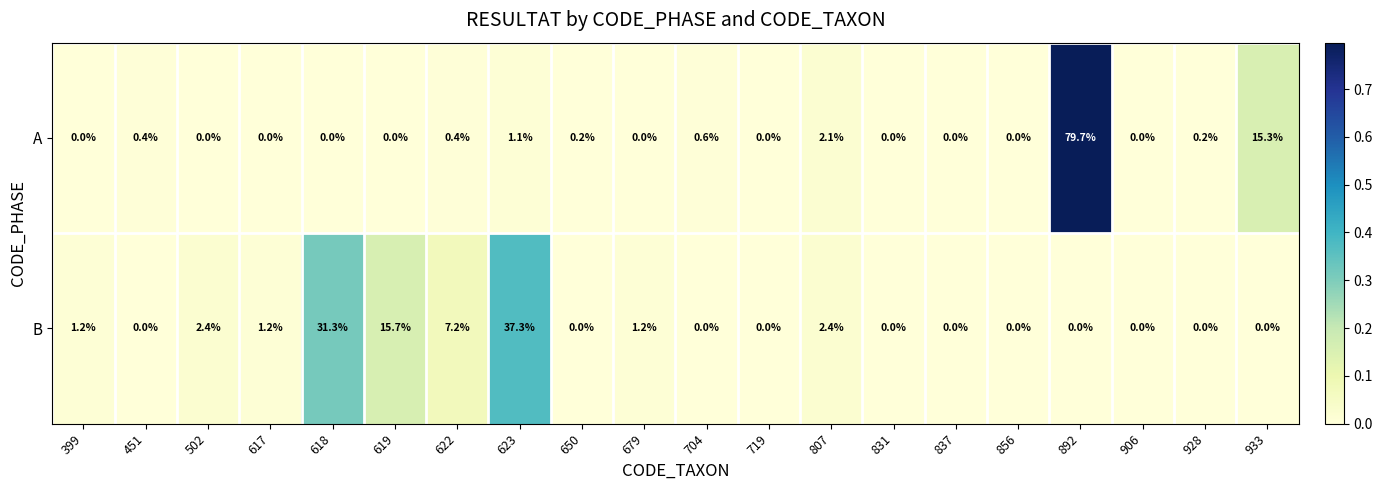

The A series shows 0.3 at 928. True or false?

False